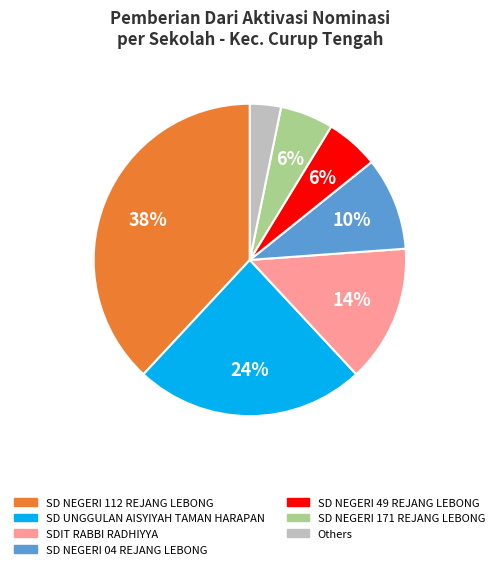

Is there any slice that represents more than half of the pie?

No